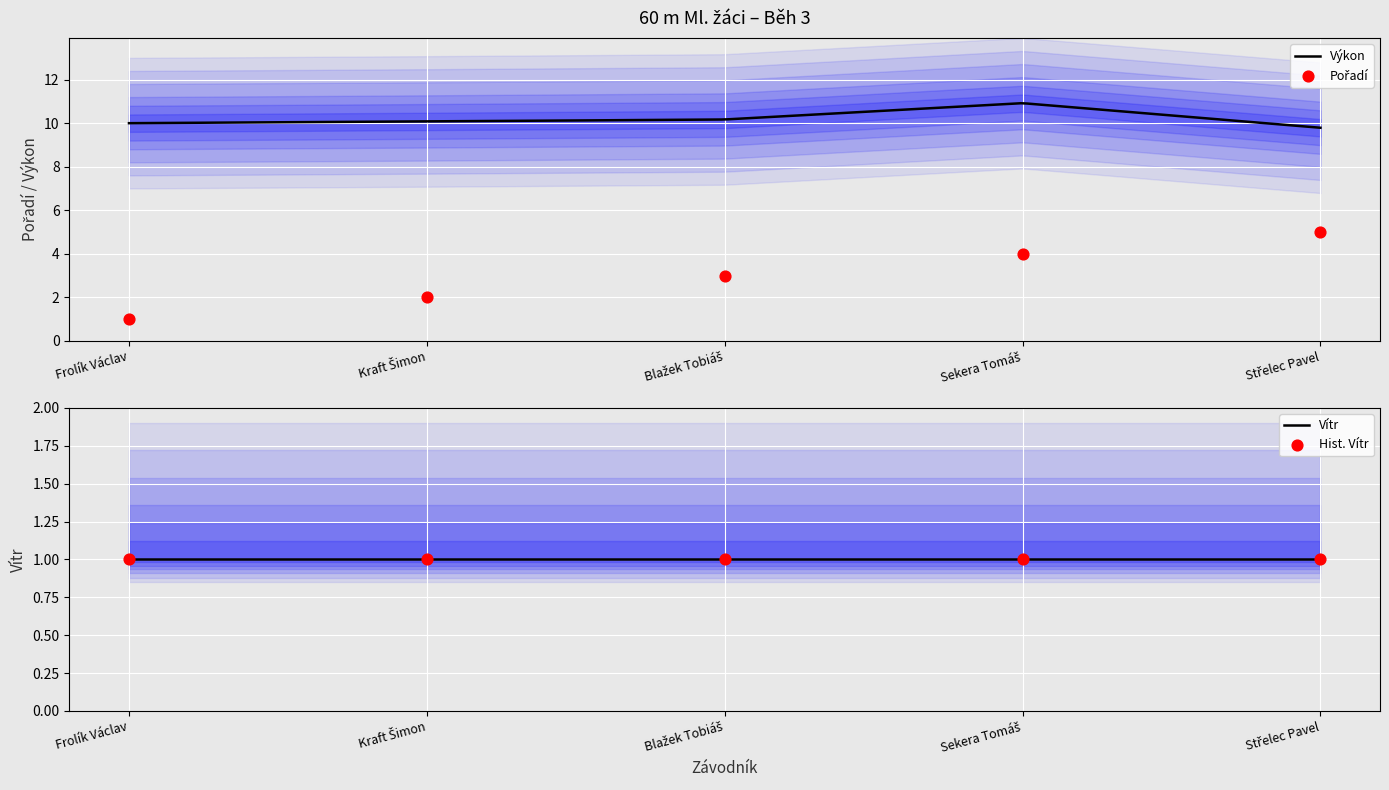

Which series reaches the maximum Y coordinate?

Výkon